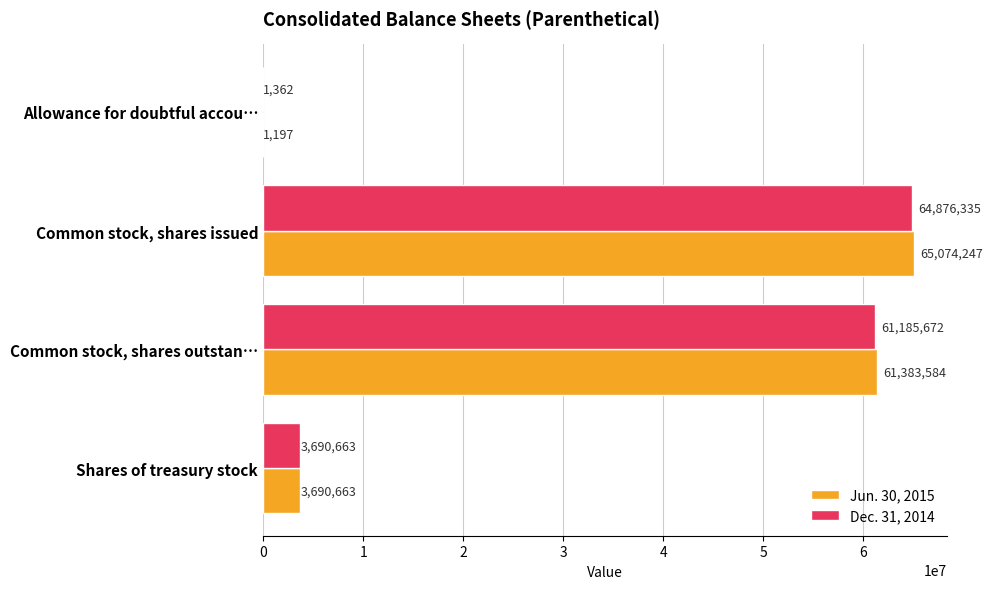

What is the sum of all Dec. 31, 2014 values?

129754032